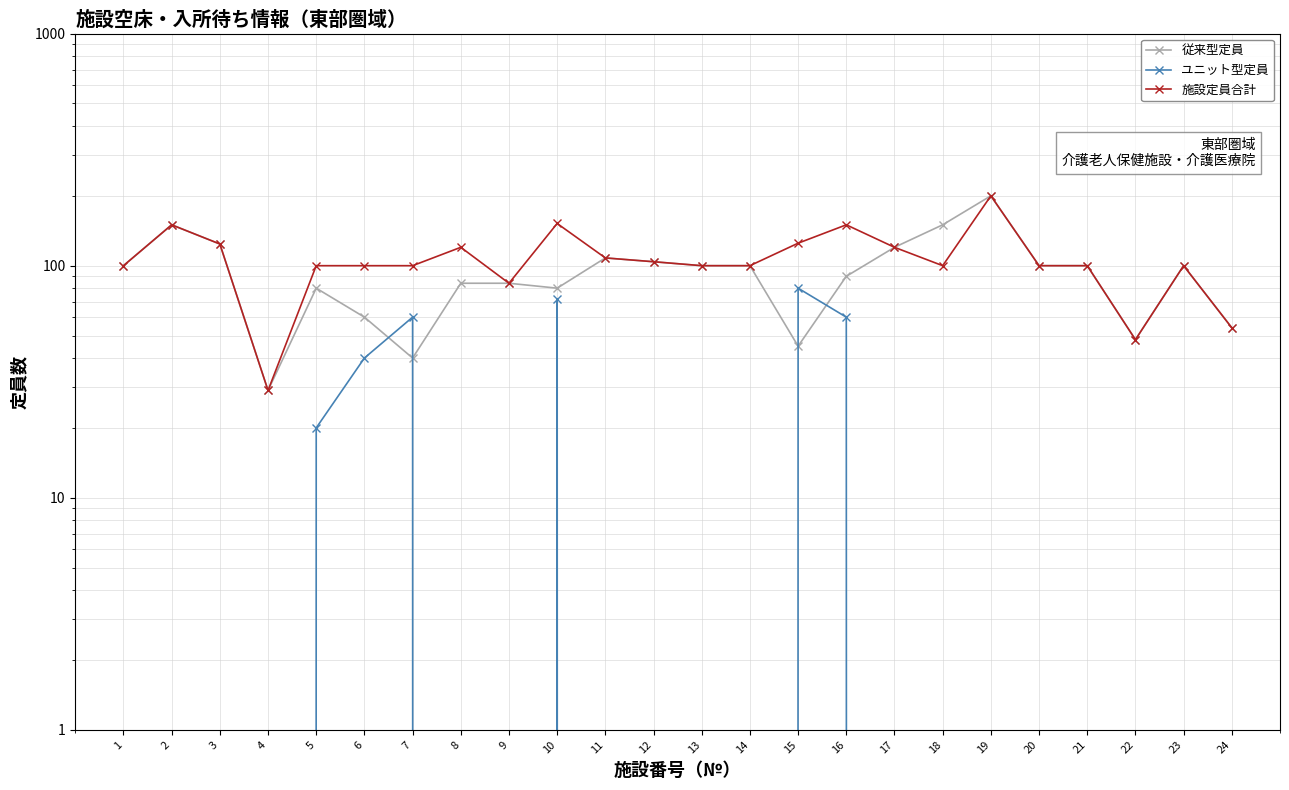

What is the approximate value of ユニット型定員 at 10?

72